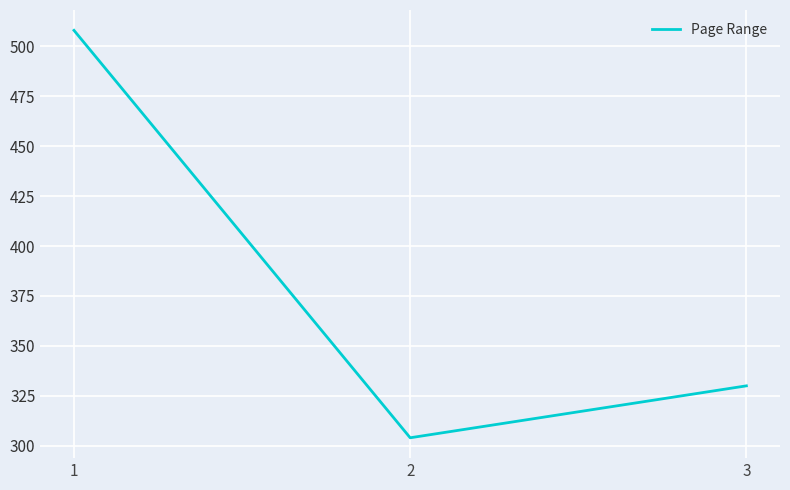

List the labels in order of value, smallest first.

2, 3, 1